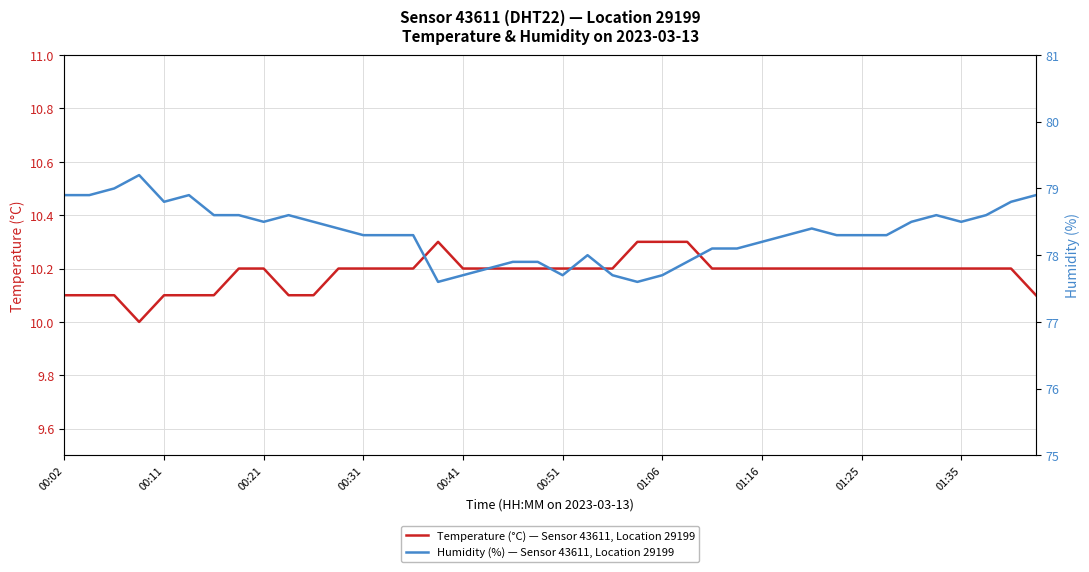

The Temperature (°C) — Sensor 43611, Location 29199 series shows 5.5 at 00:31. True or false?

False